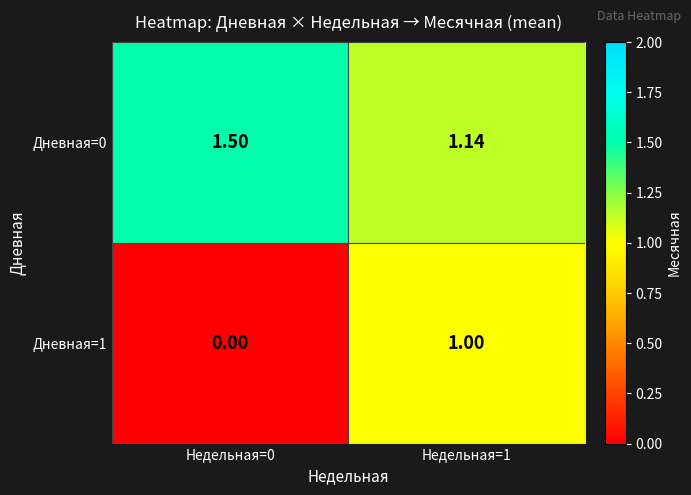

How many positive values does the Дневная=1 series have?

1